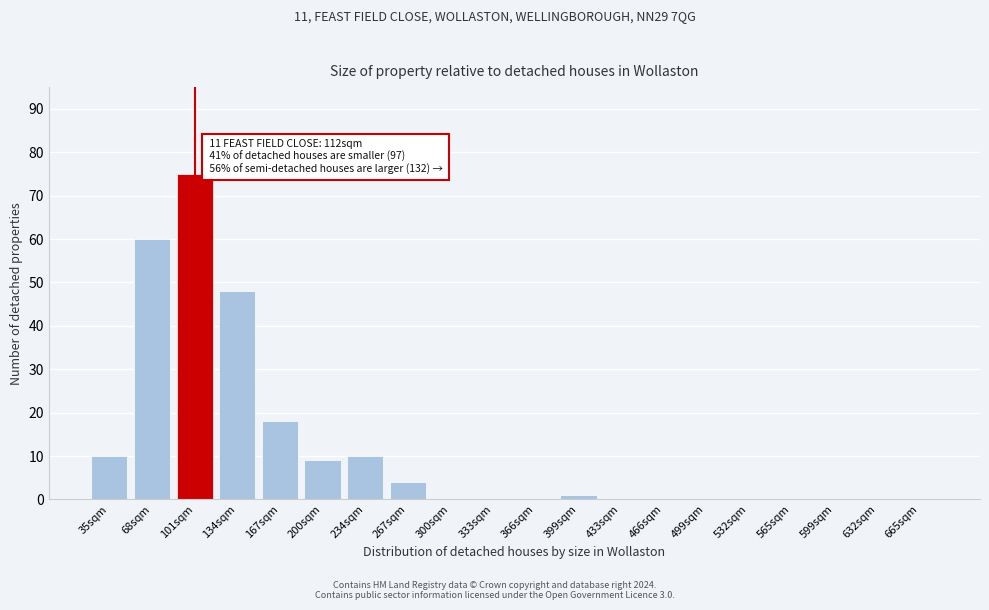

Reading left to right, transcribe all the data shown in this chart.

35sqm=10	68sqm=60	101sqm=75	134sqm=48	167sqm=18	200sqm=9	234sqm=10	267sqm=4	300sqm=0	333sqm=0	366sqm=0	399sqm=1	433sqm=0	466sqm=0	499sqm=0	532sqm=0	565sqm=0	599sqm=0	632sqm=0	665sqm=0